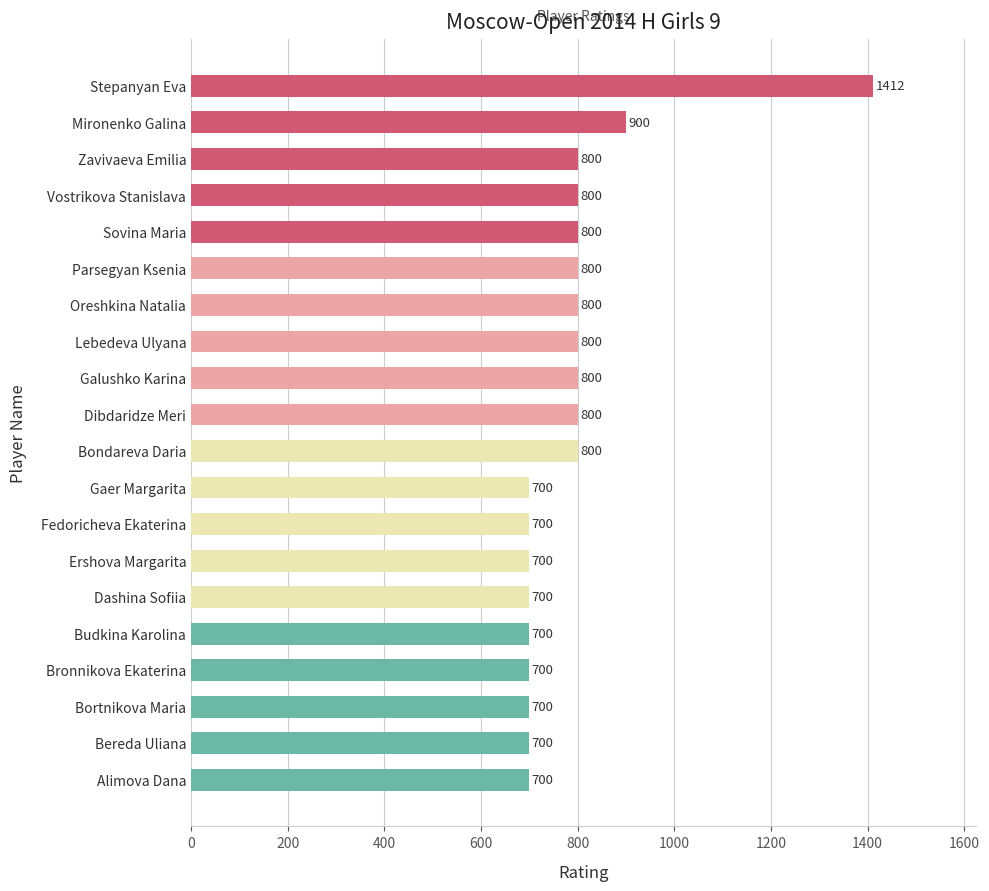

What is the sum of all values?

15812